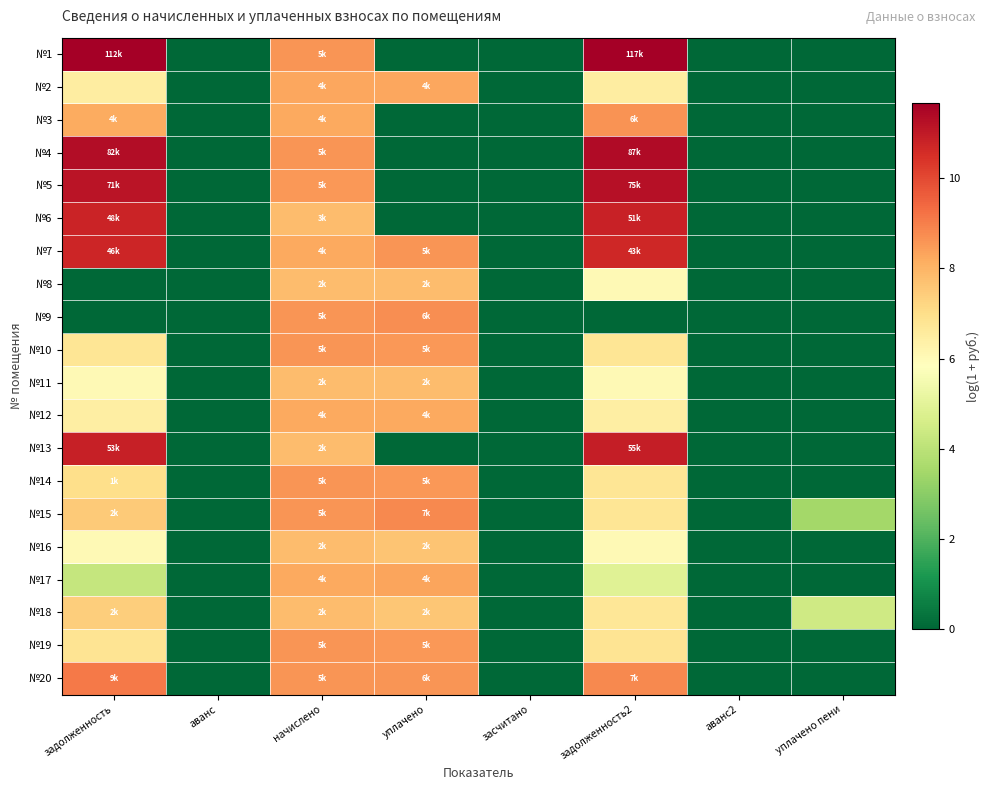

List the series in order of their peak value, lowest first.

№8, №11, №16, №18, №12, №2, №17, №10, №14, №19, №3, №9, №15, №20, №7, №6, №13, №5, №4, №1